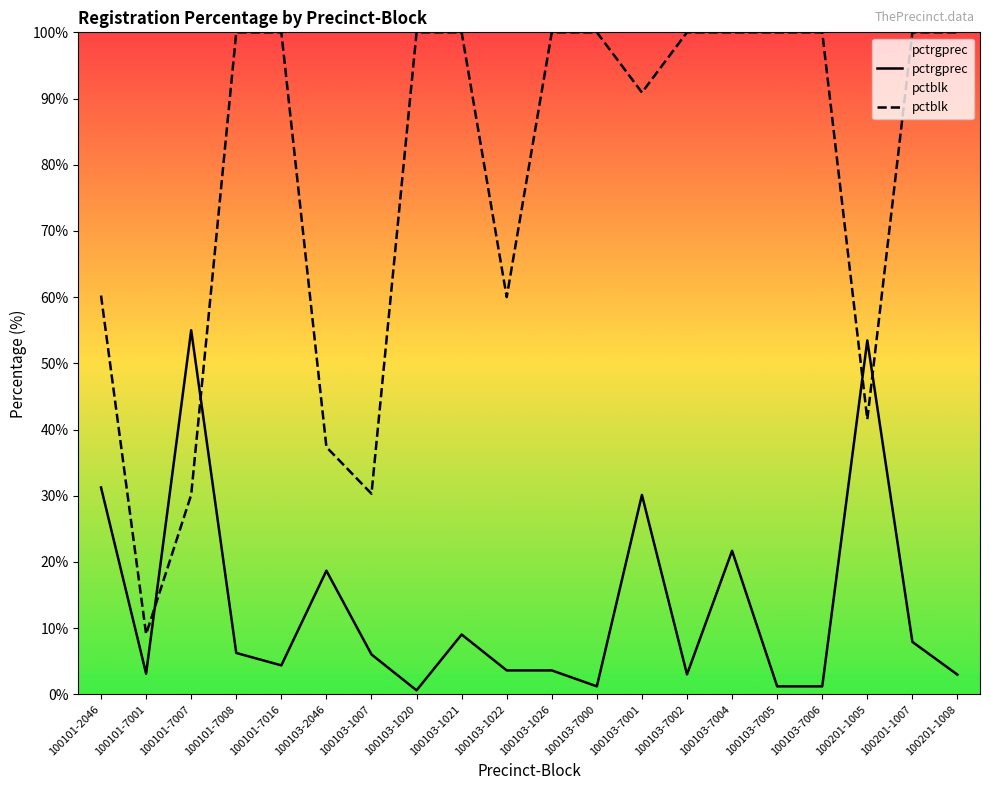

What is the difference between the highest and lowest values at 100101-7007?

24.9